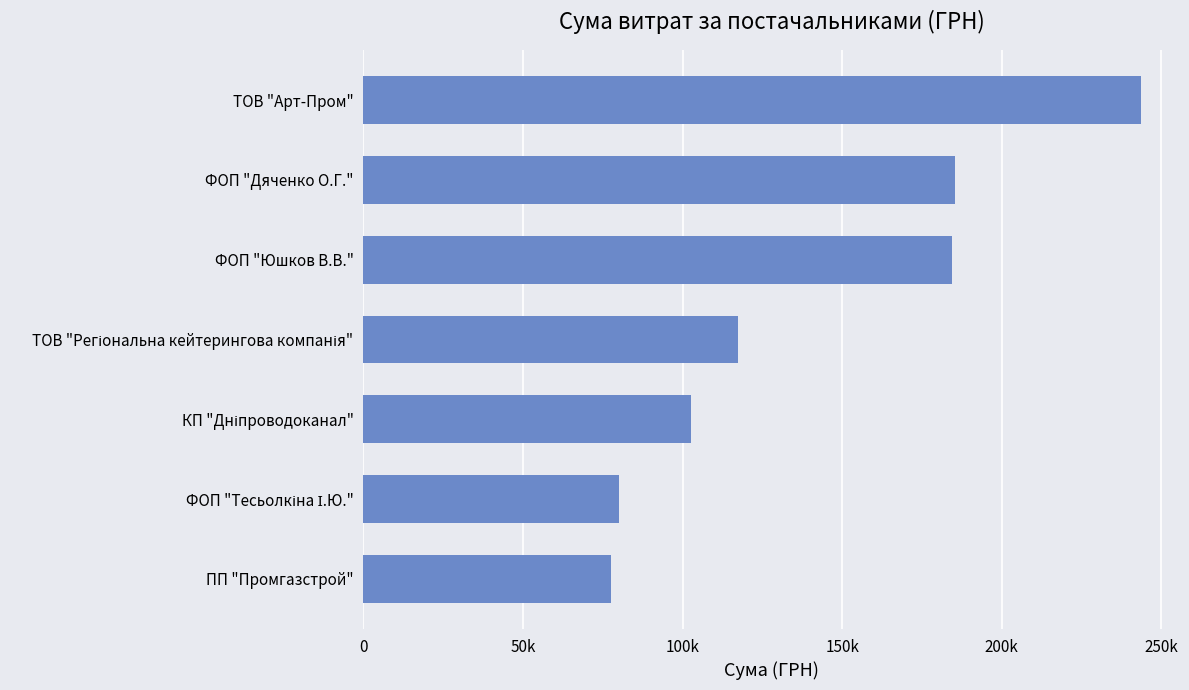

What is the difference between the second highest and second lowest values?

105260.0